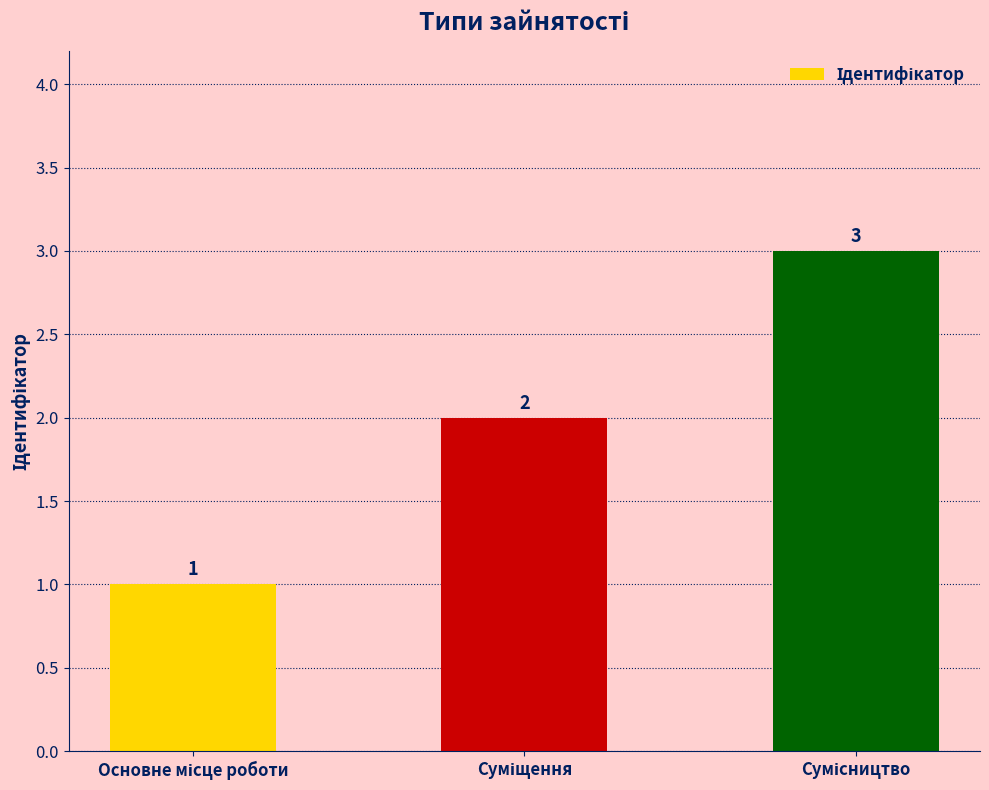

What is the value of the 2nd bar from the left?

2